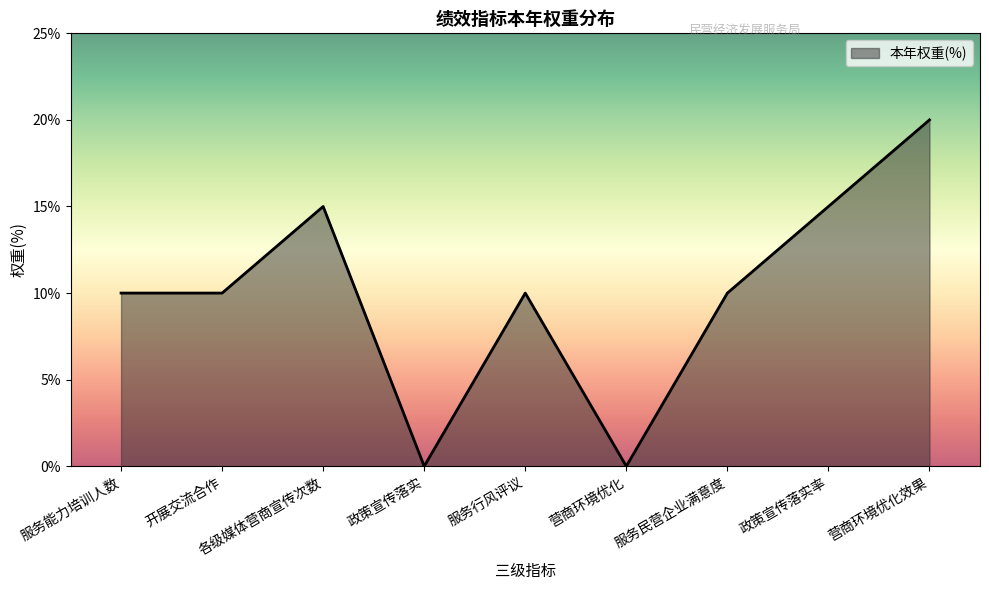

The value at 开展交流合作 is 6. True or false?

False